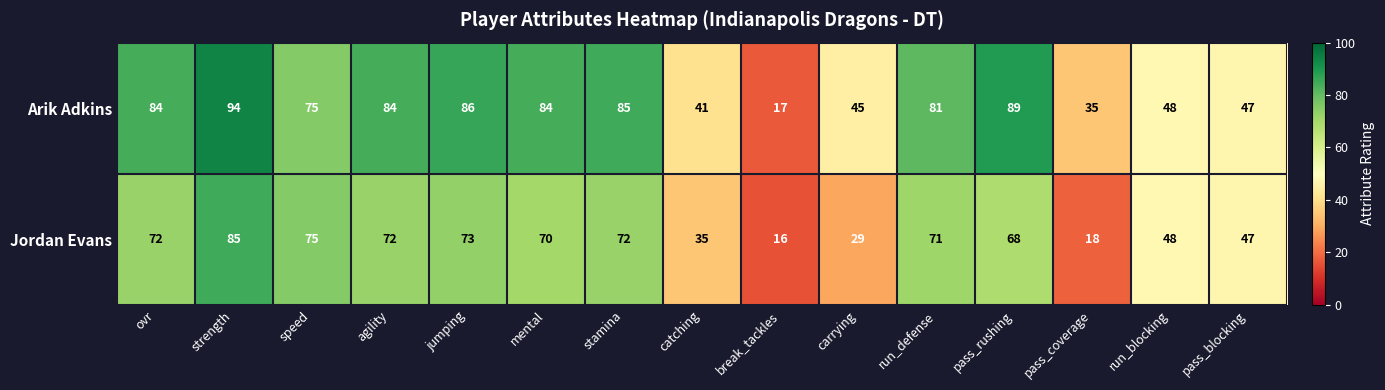

At how many categories does at least one series exceed 32?

14